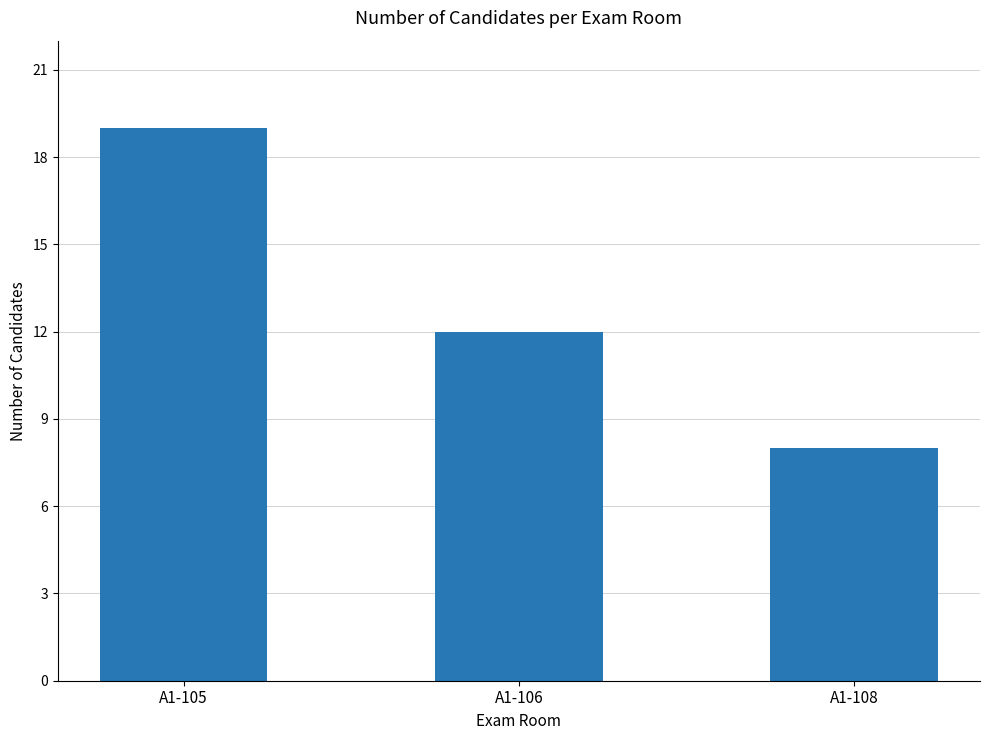

Where does the data first go above 12?

A1-105